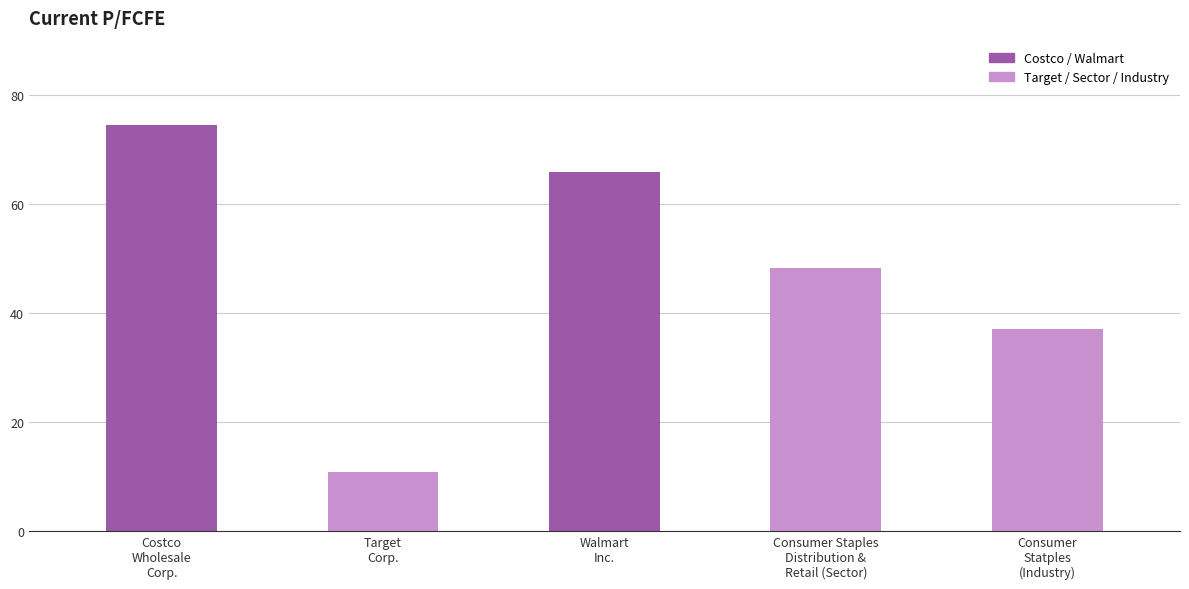

How many categories are shown in the chart?

5